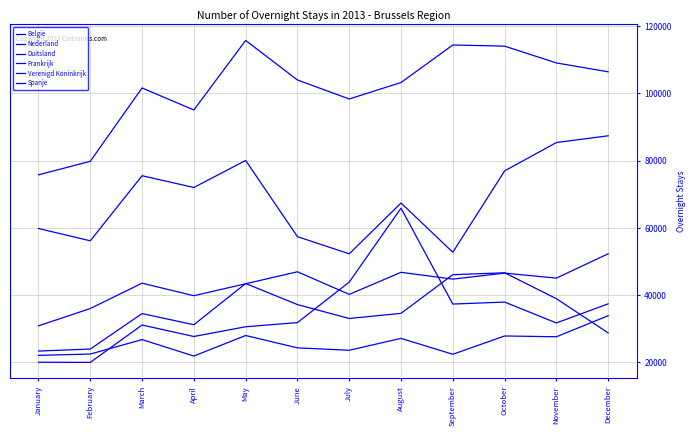

What is the sum of all Verenigd Koninkrijk values?

516422